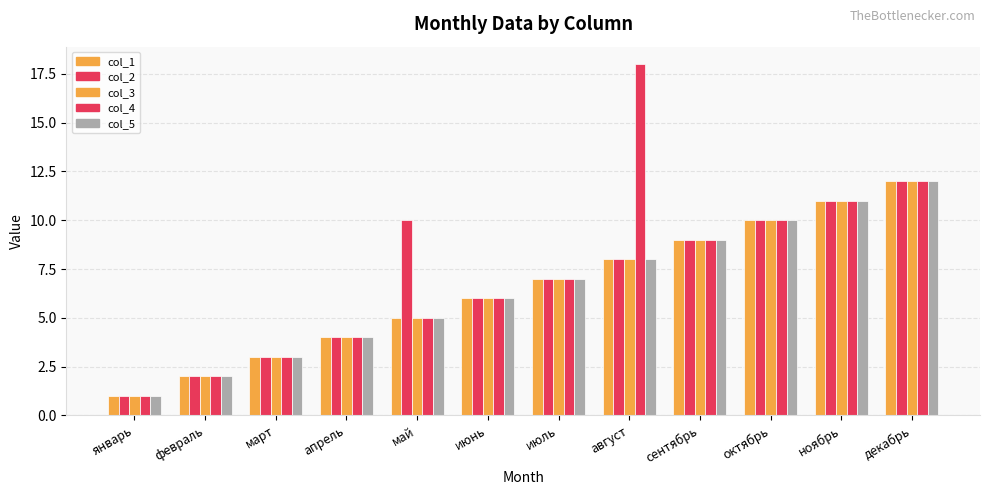

Count the number of data series in this chart.

5